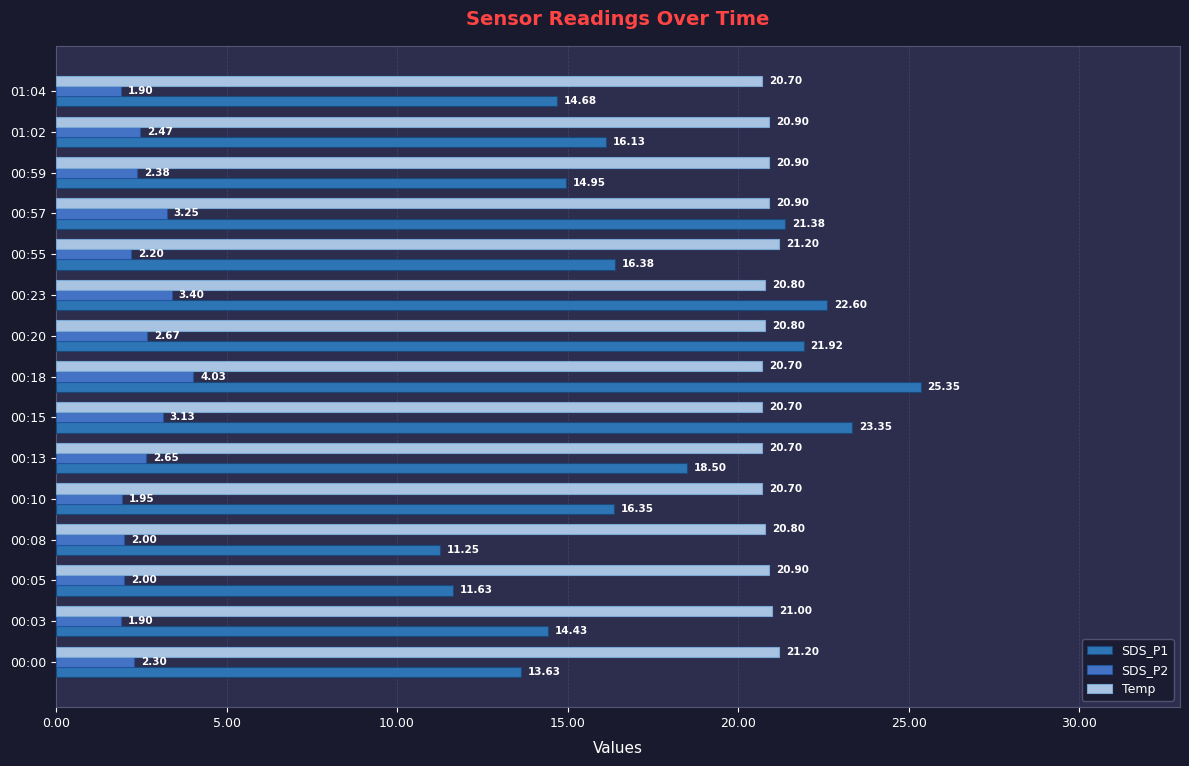

How many categories are shown in the chart?

15